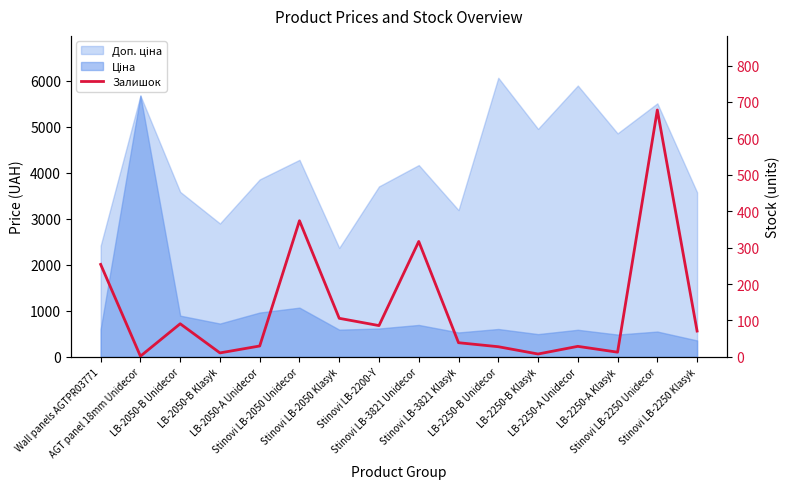

How many points are lower than both their immediate neighbors (excluding endpoints)?

5